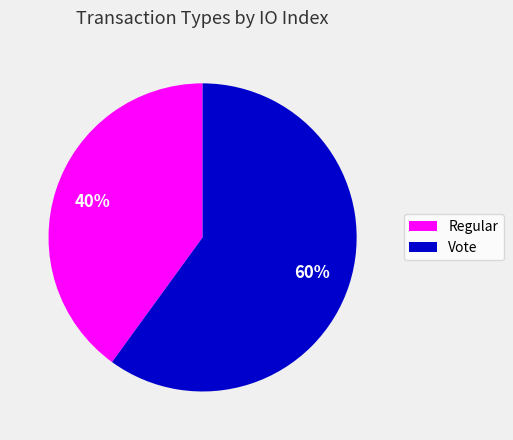

Which category accounts for the majority?

Vote